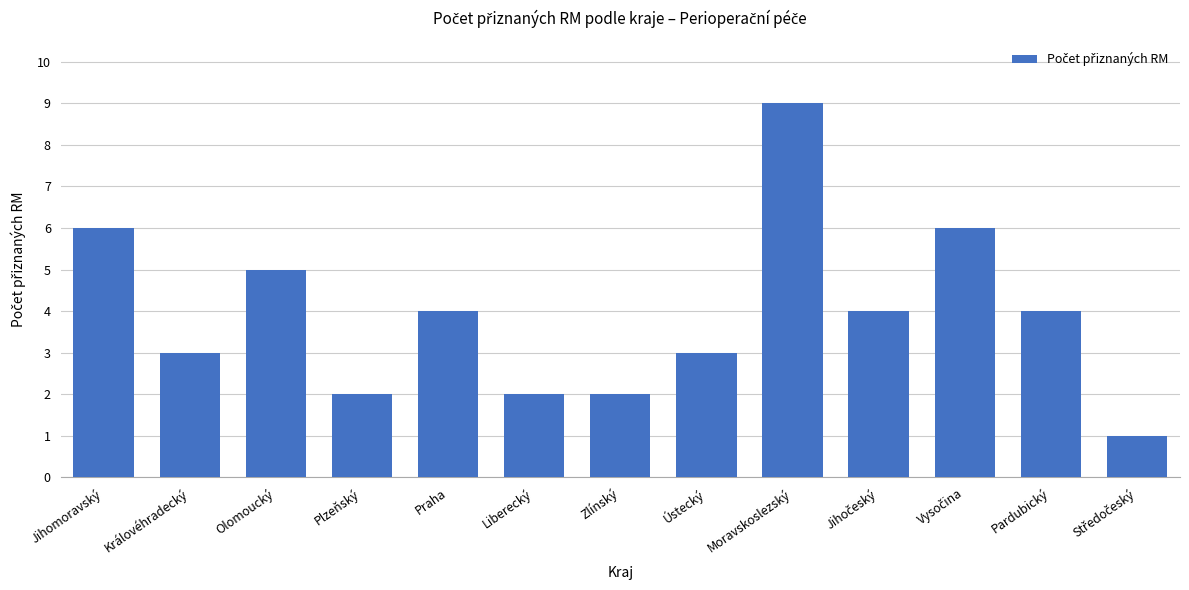

What is the smallest value displayed?

1